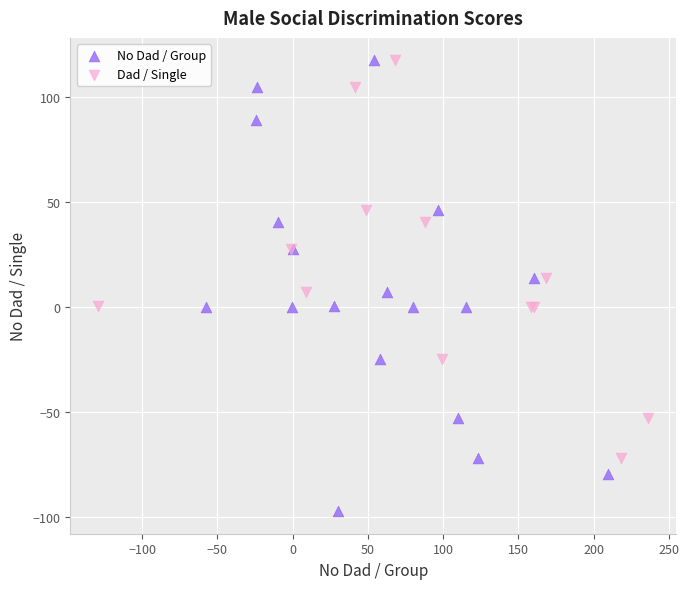

Which series reaches the minimum Y coordinate?

No Dad / Group